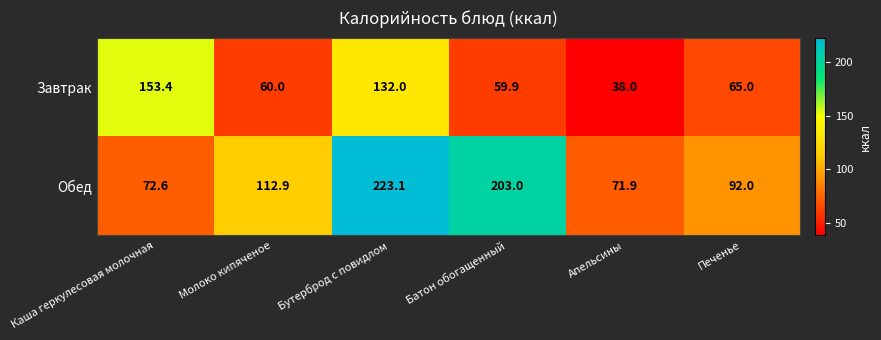

Where does the Обед series first go above 112?

Молоко кипяченое